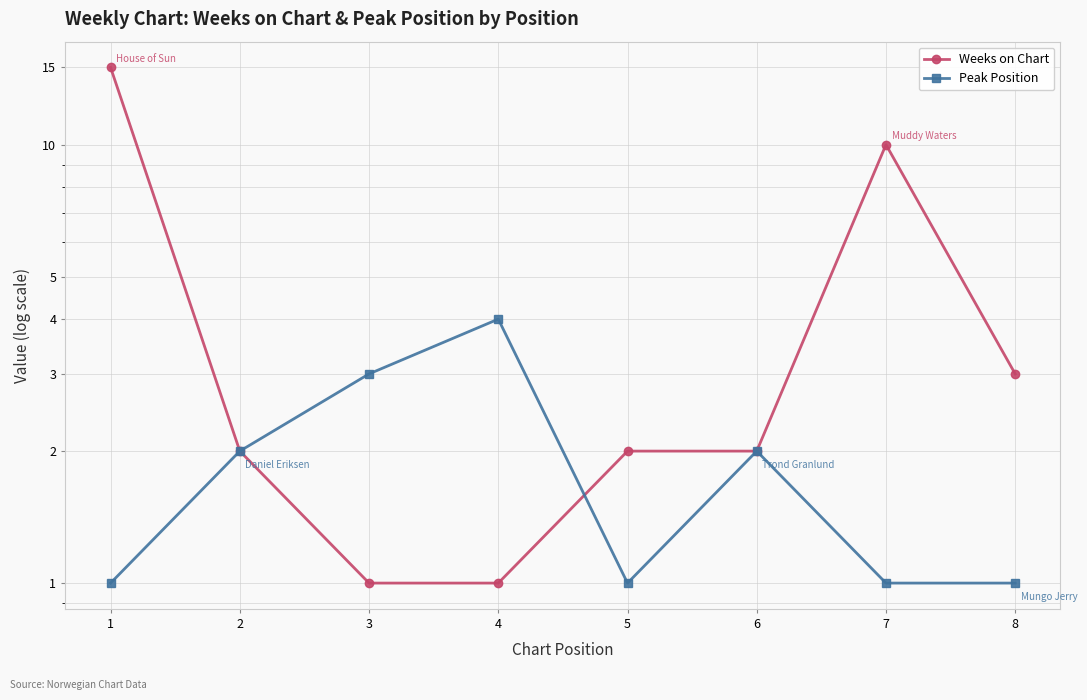

Rank the series at 6 from lowest to highest value.

Weeks on Chart, Peak Position